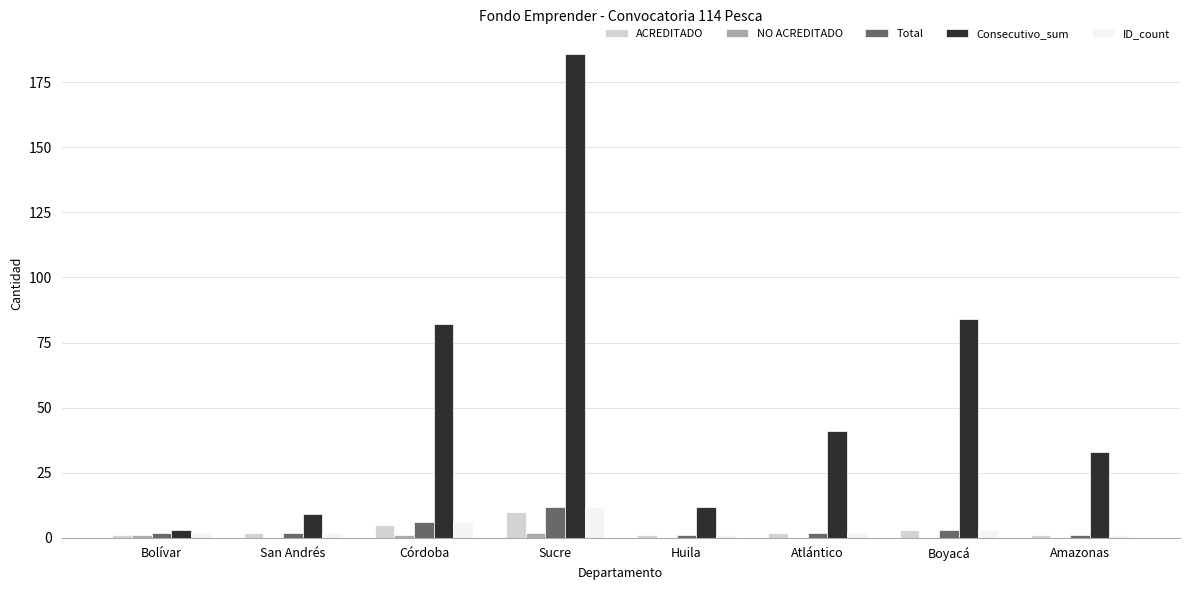

Between San Andrés and Amazonas, which series saw the biggest shift?

Consecutivo_sum